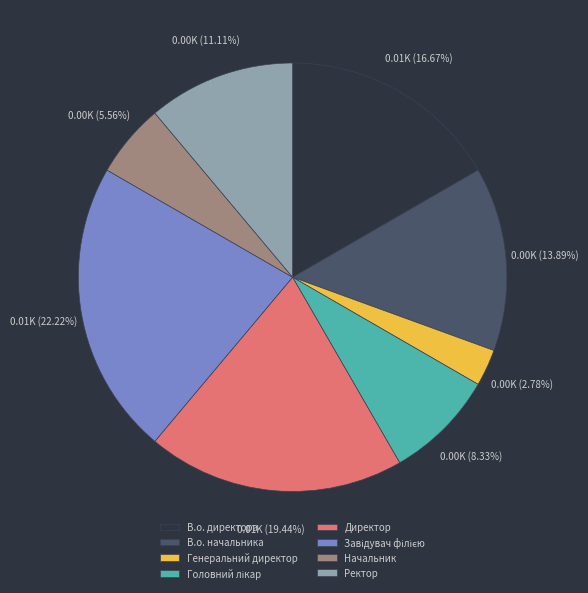

Does any single category account for the majority?

No